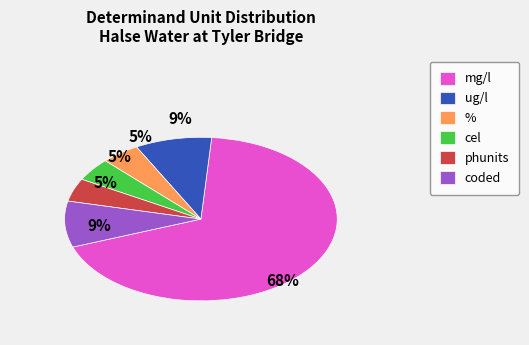

How many segments does this pie chart have?

6